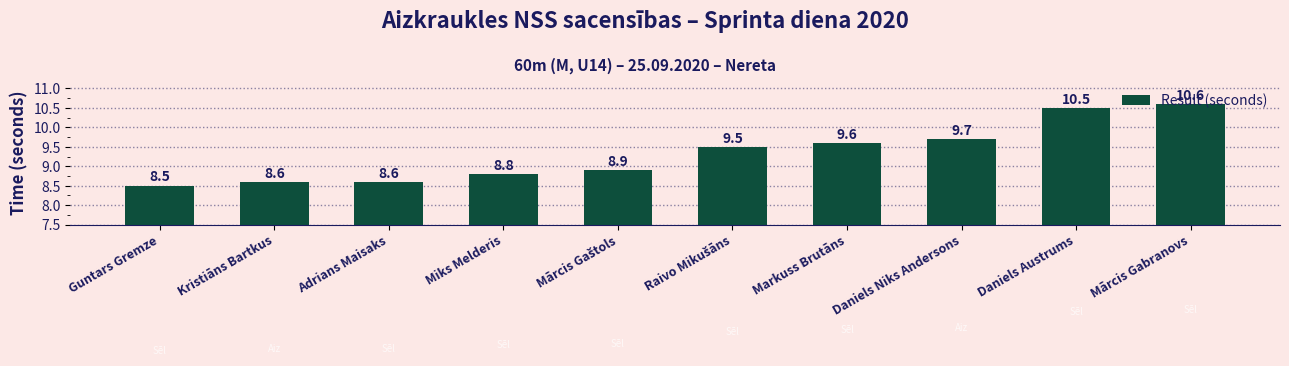

What is the minimum value shown in the chart?

8.5